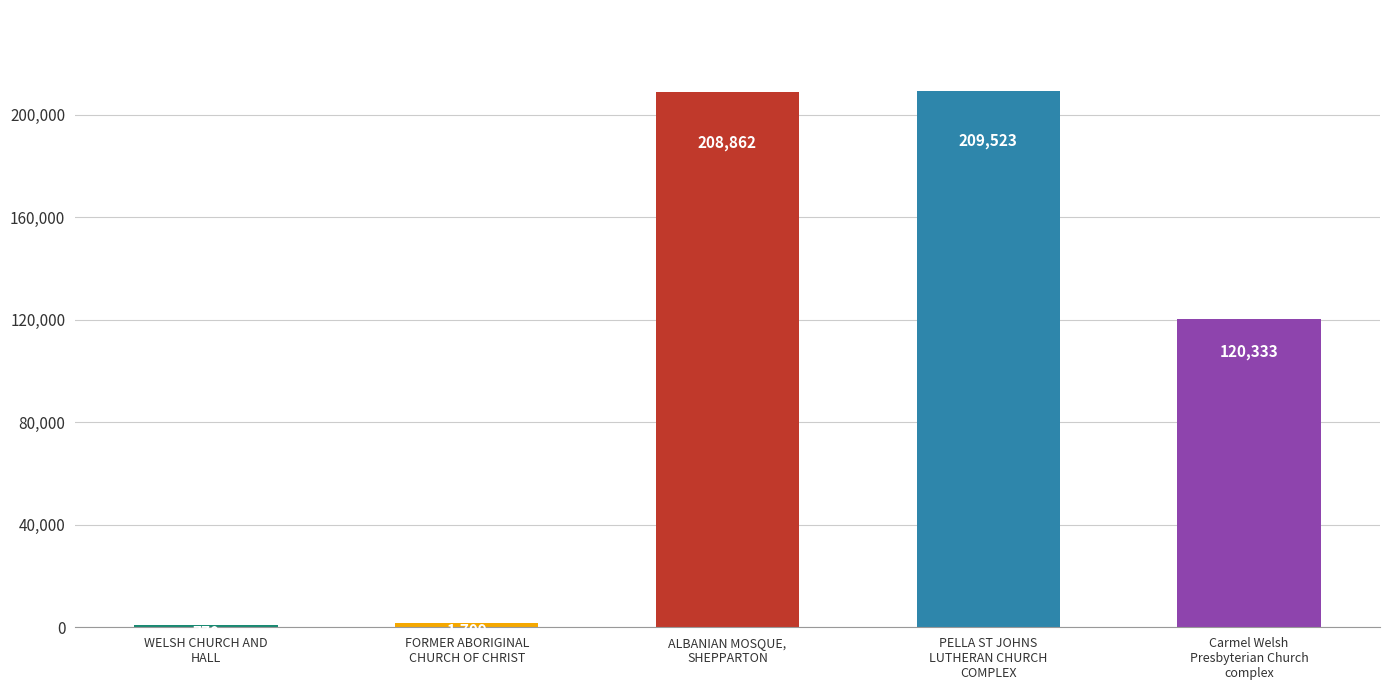

Which category has the highest value across all series?

PELLA ST JOHNS
LUTHERAN CHURCH
COMPLEX